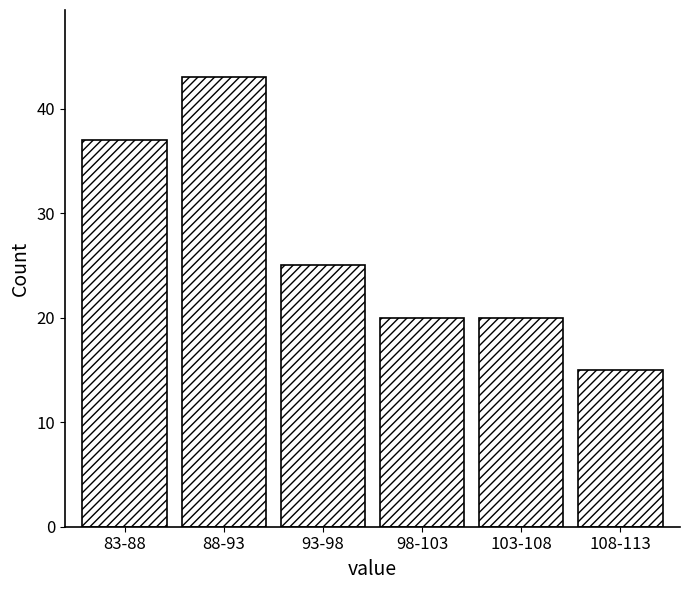

Reading left to right, what are all the values shown in this chart?

83-88=37	88-93=43	93-98=25	98-103=20	103-108=20	108-113=15